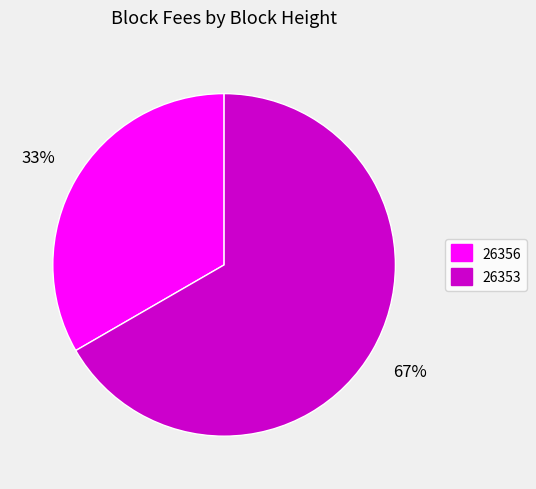

True or false: 26356 accounts for 43% of the total.

False